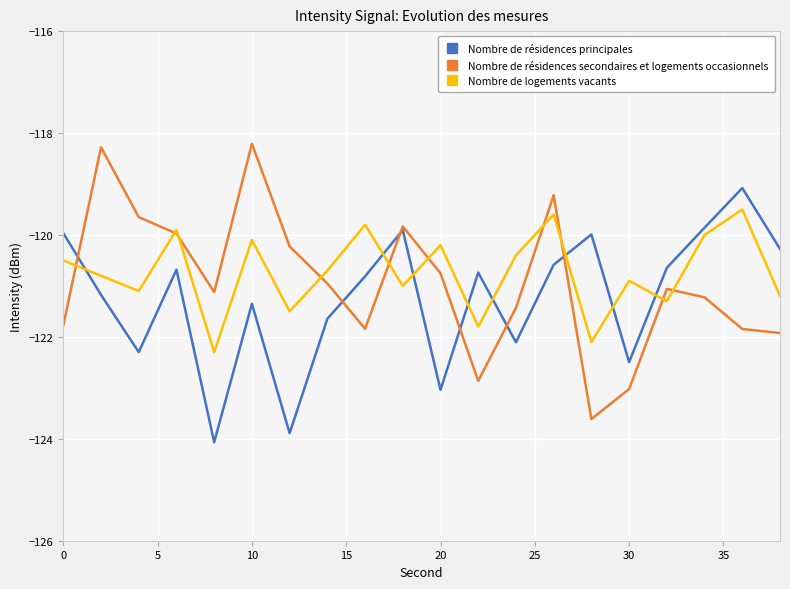

What is the lowest value of the Nombre de résidences secondaires et logements occasionnels series?

-123.6